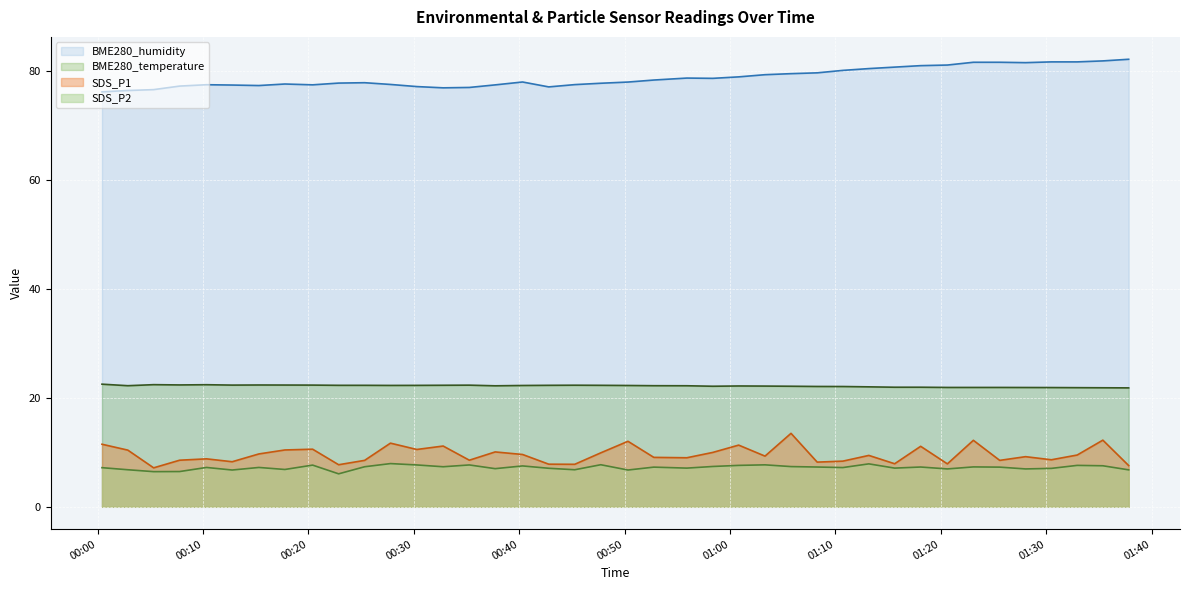

What is the maximum value shown in the chart?

82.1